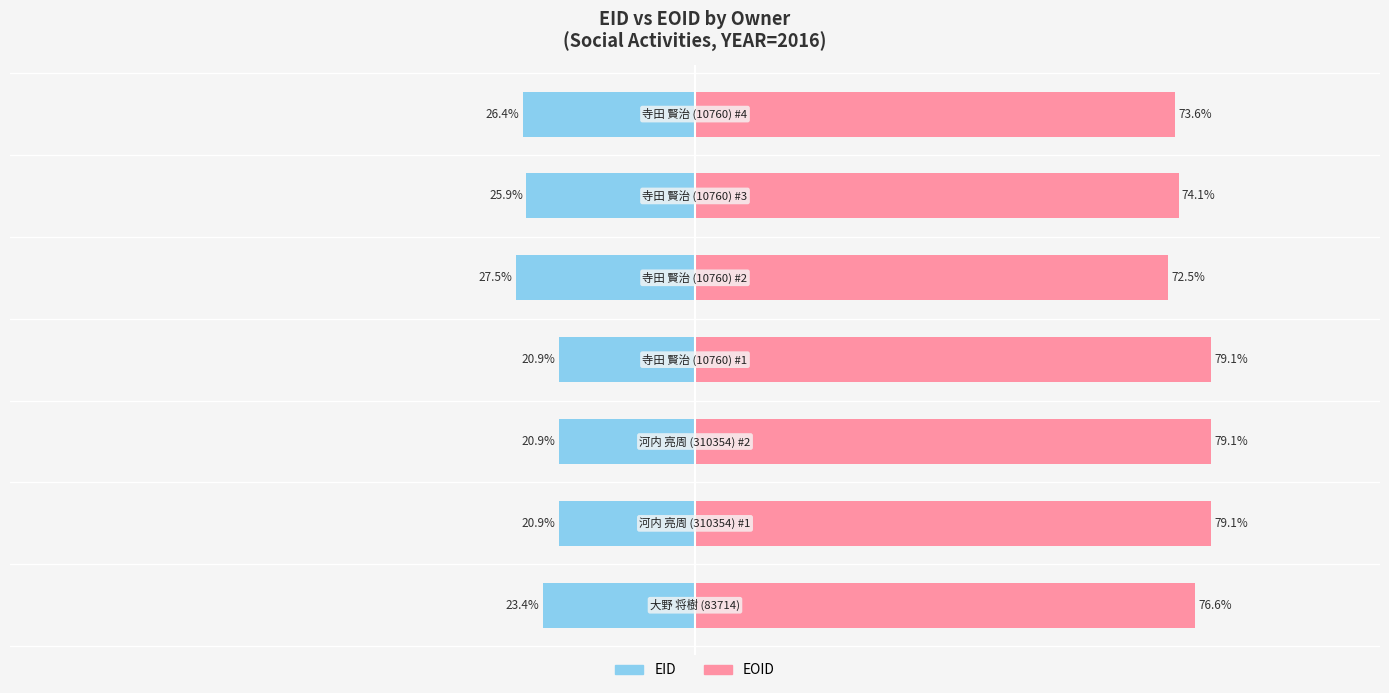

What is the sum of all EID values?

-165.7